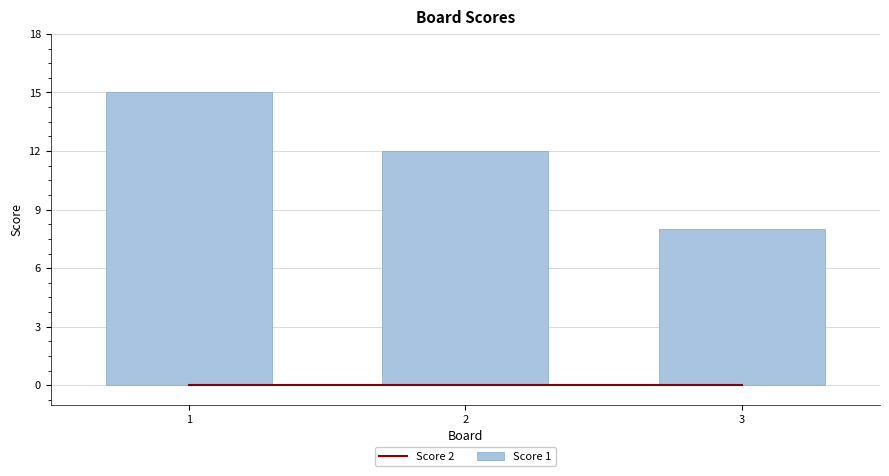

Which series changed the most between 1 and 2?

Score 1